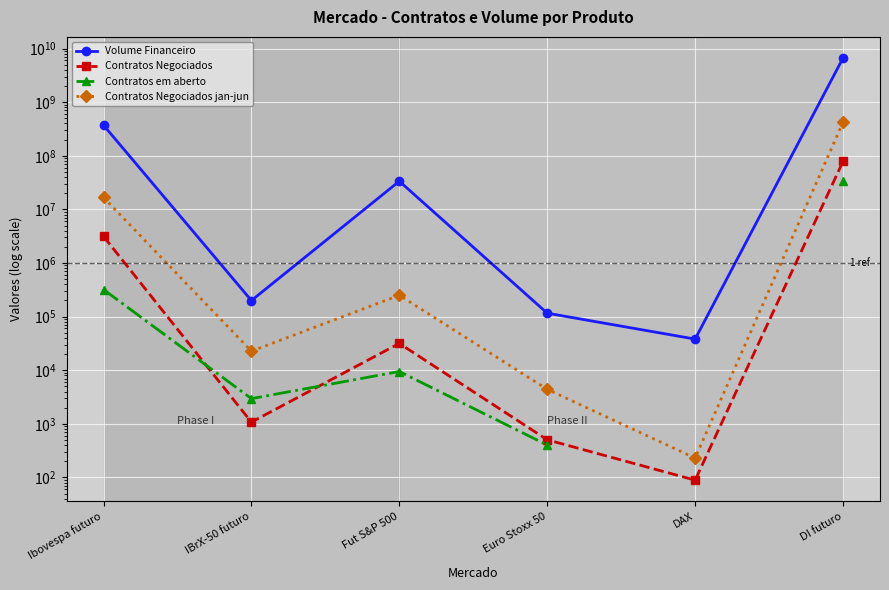

How many lines are shown in the chart?

4